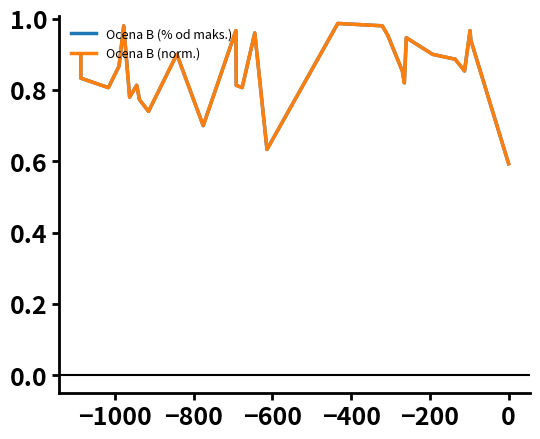

Count the number of categories in the chart.

30